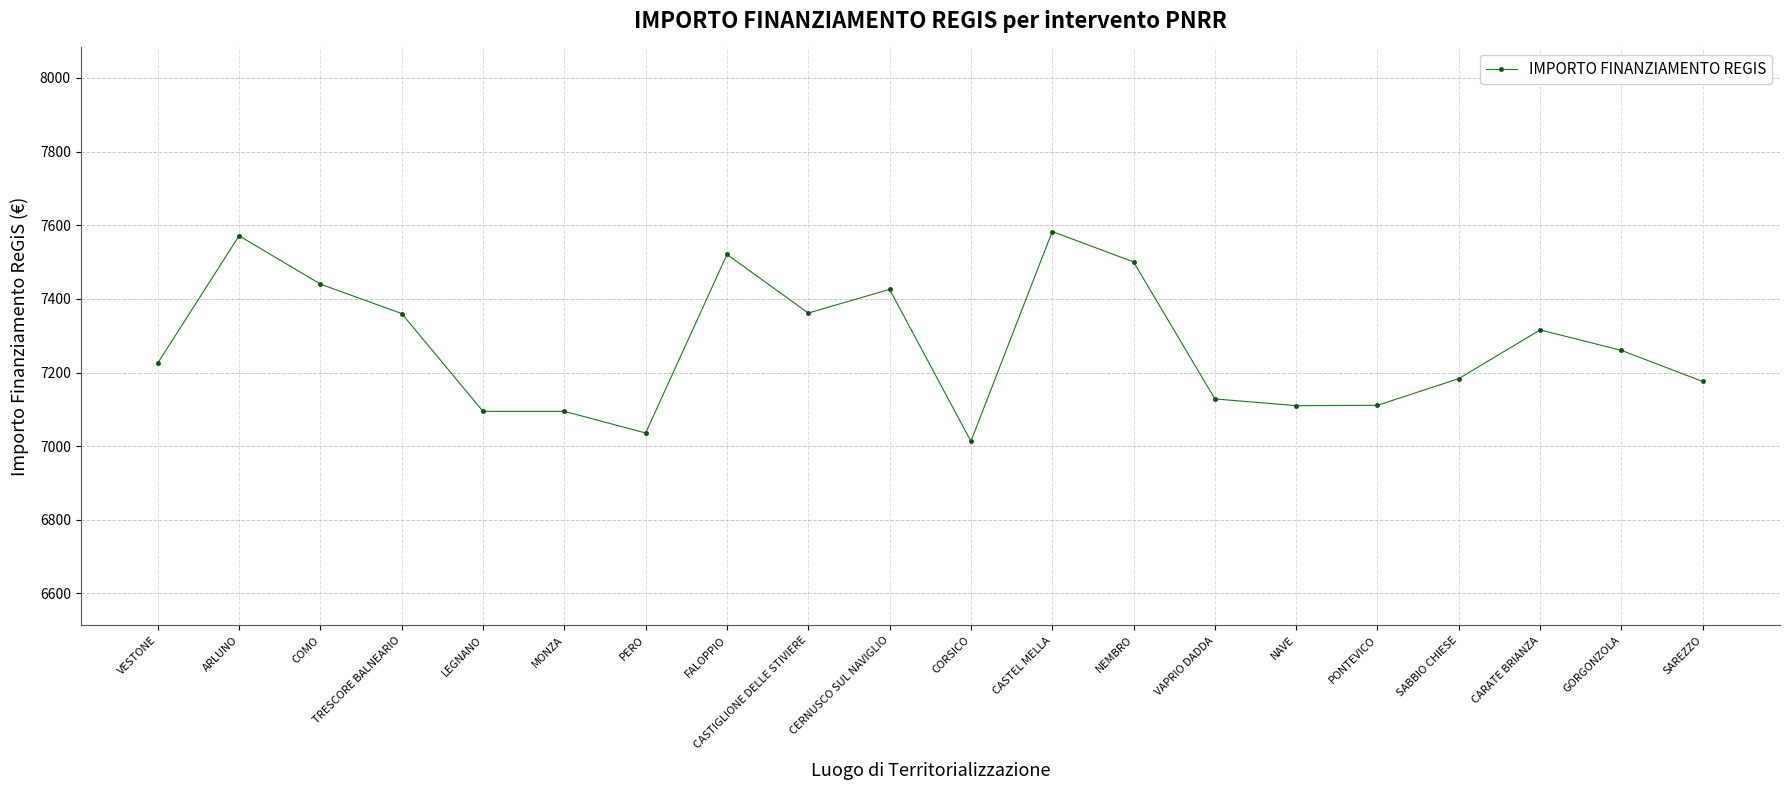

Where is the data nearest to the value 7298?

CARATE BRIANZA